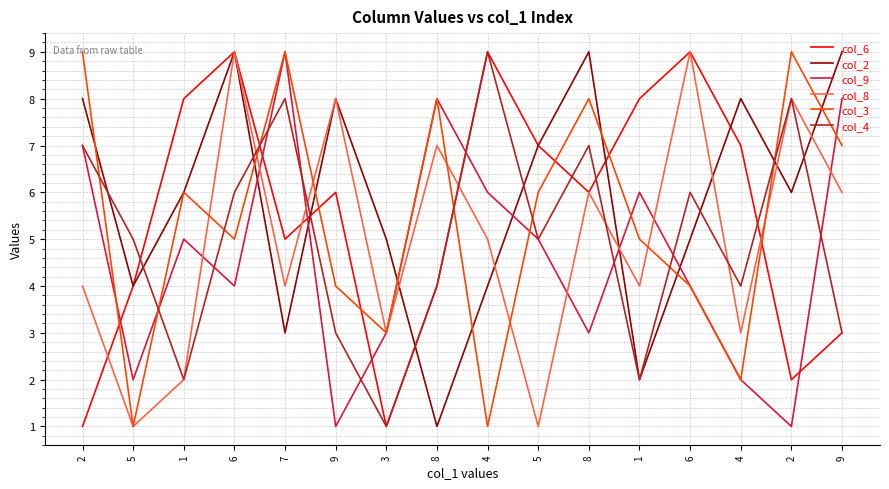

How many data points does each series have?

16